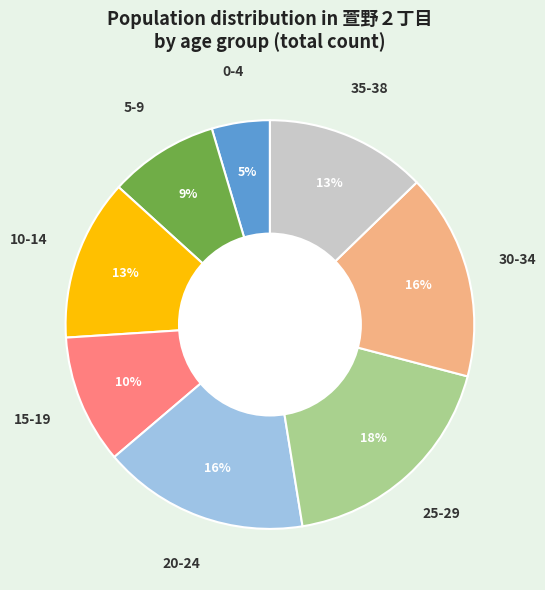

To the nearest percent, what is the average slice percentage?

12%